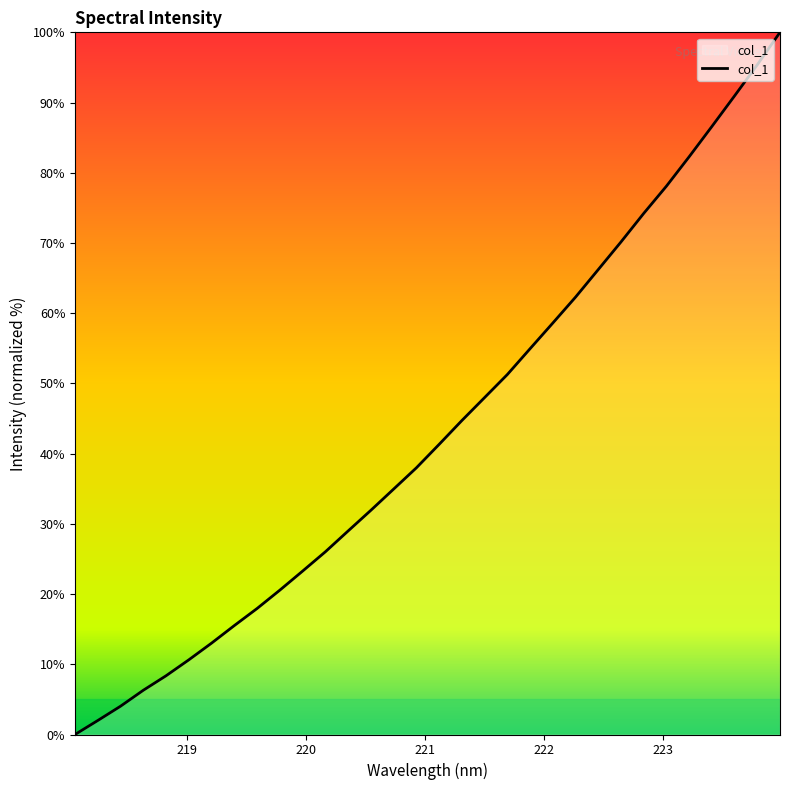

What is the difference between the maximum and minimum values?

100.0